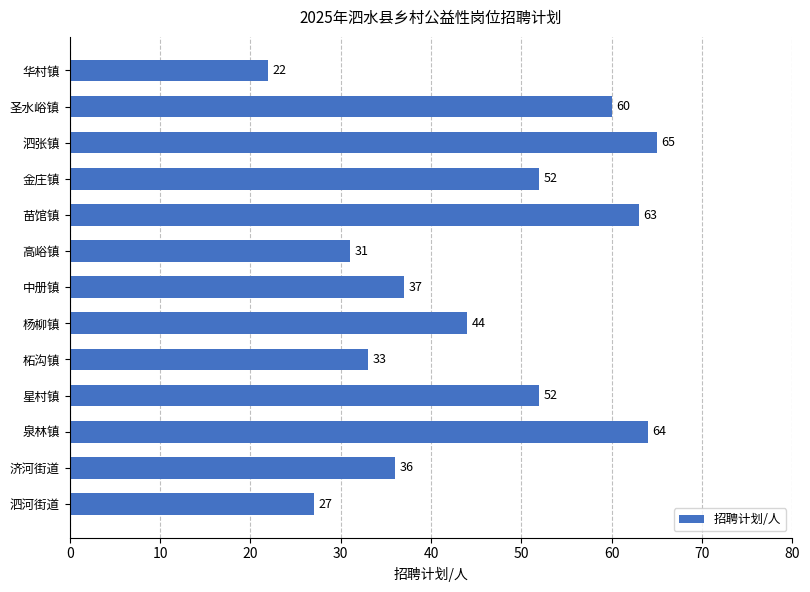

What is the minimum value shown in the chart?

22